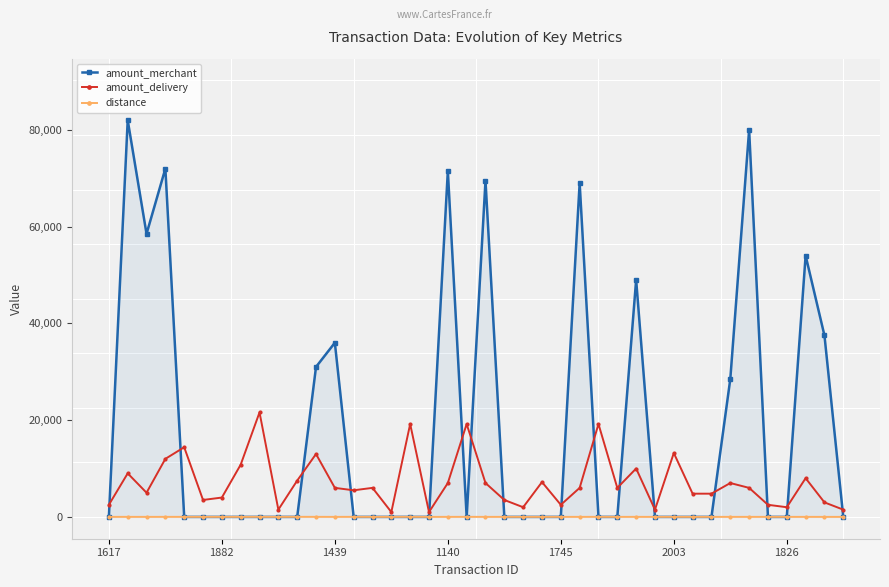

How many lines are shown in the chart?

3